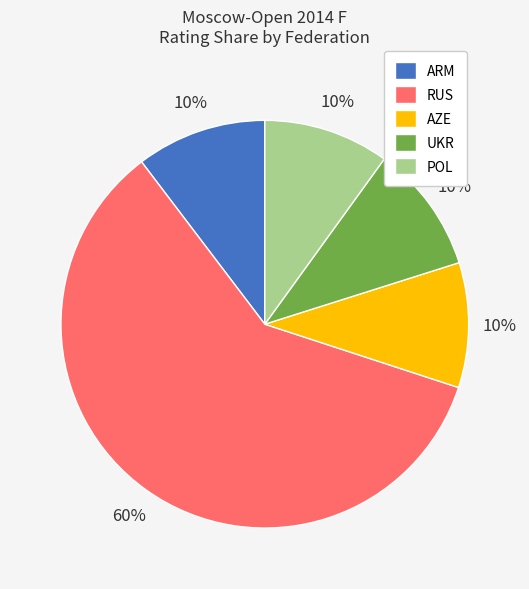

Which slice is the largest?

RUS